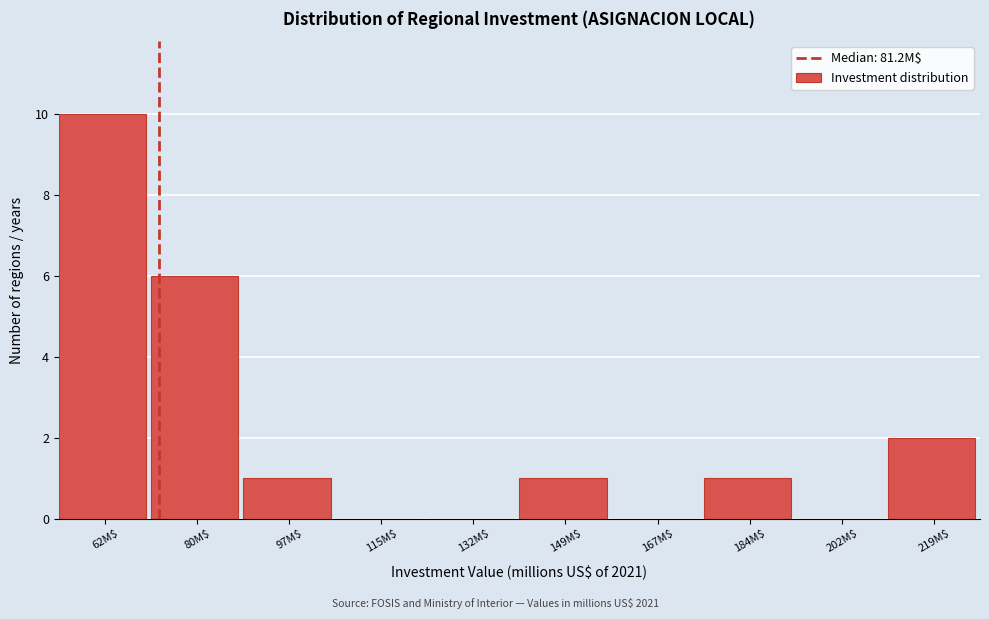

What is the maximum value shown in the chart?

10